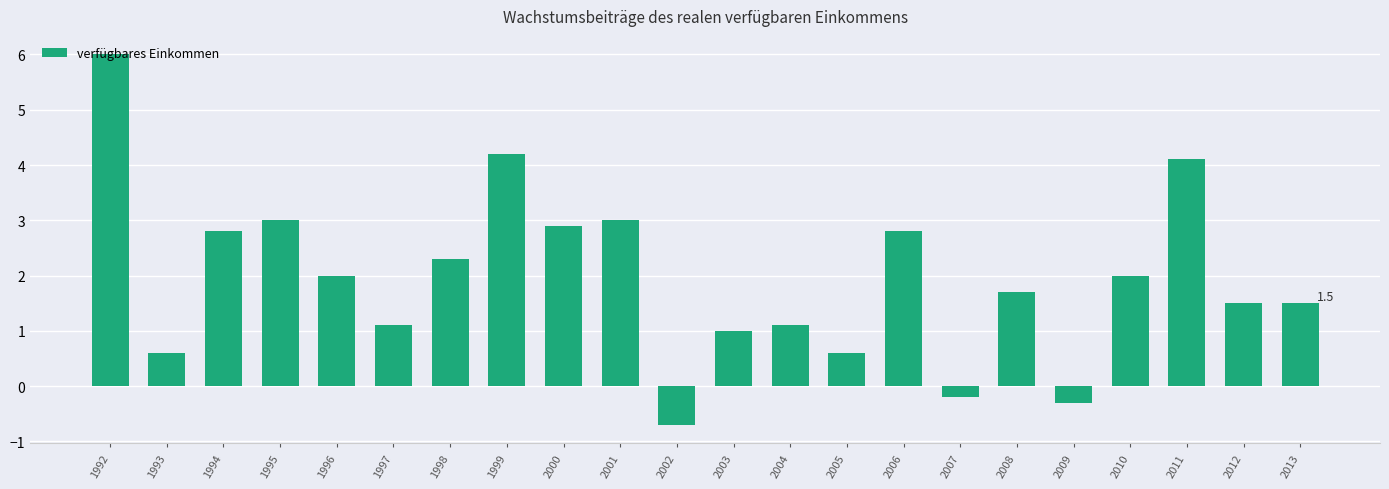

What is the change in value from 1999 to 2010?

-2.2